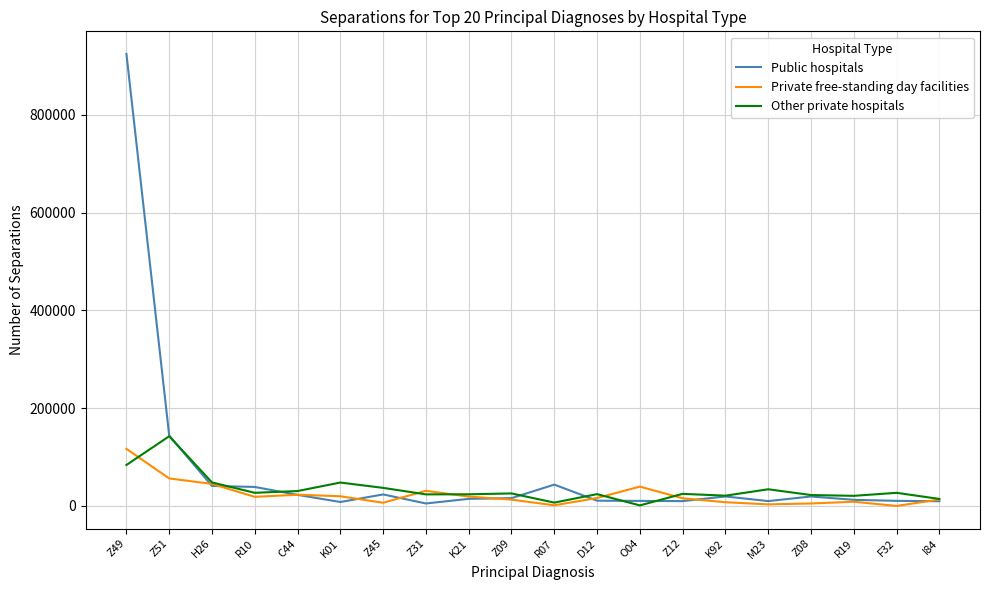

Is this an area chart (filled region under the line)?

No